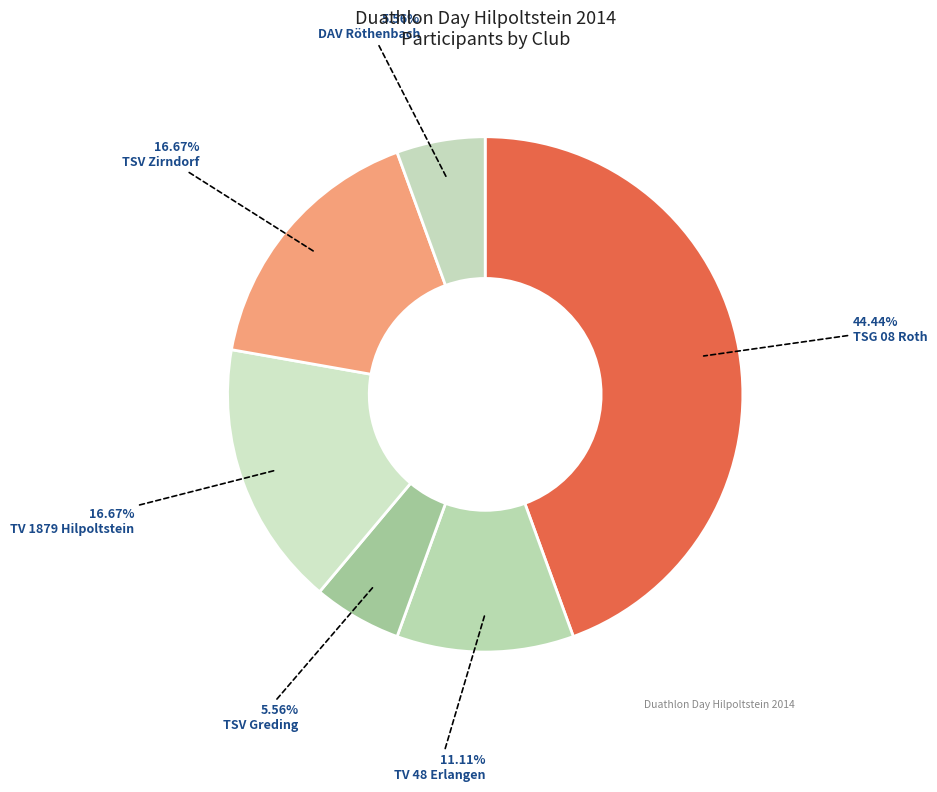

How many slices are in this pie chart?

6